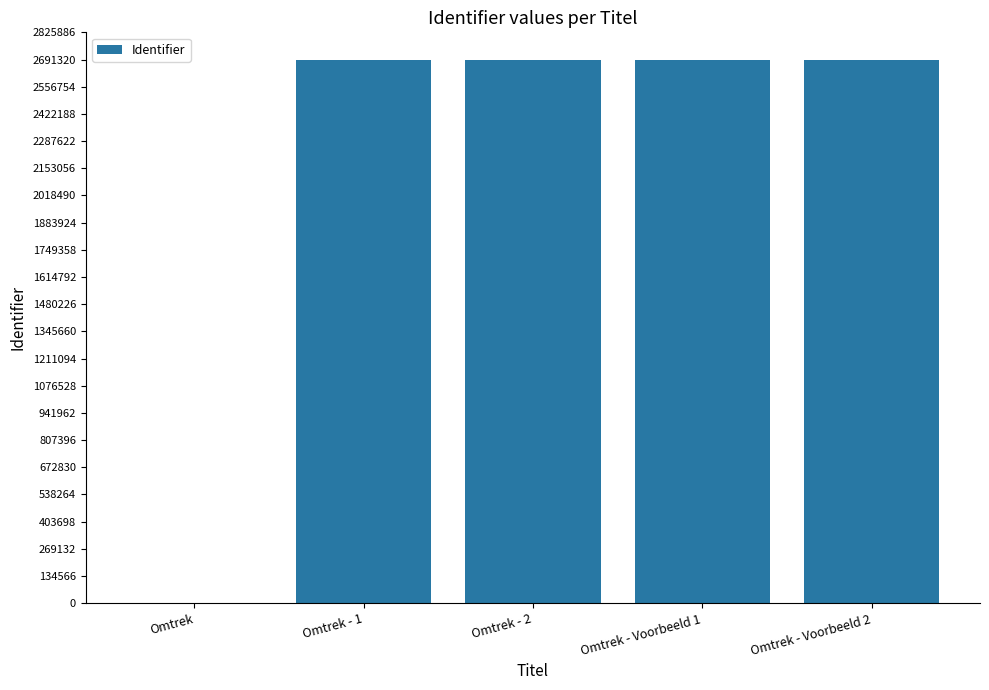

What is the greatest value displayed?

2691333